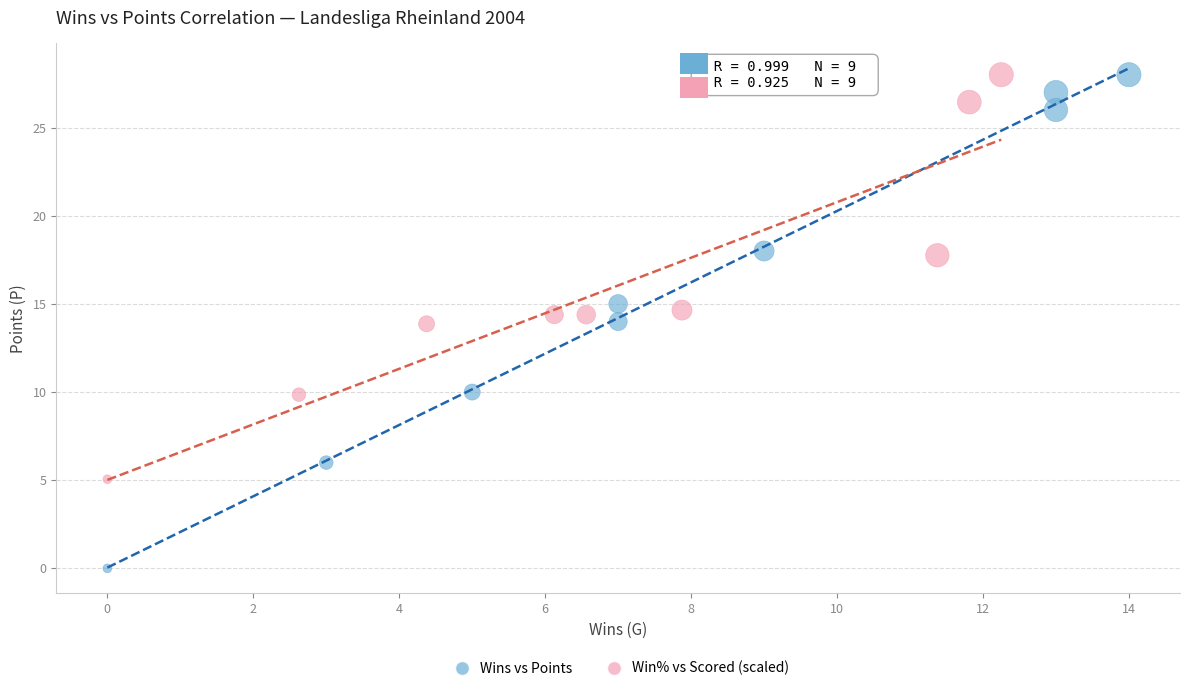

Which series reaches the minimum Y coordinate?

Wins vs Points